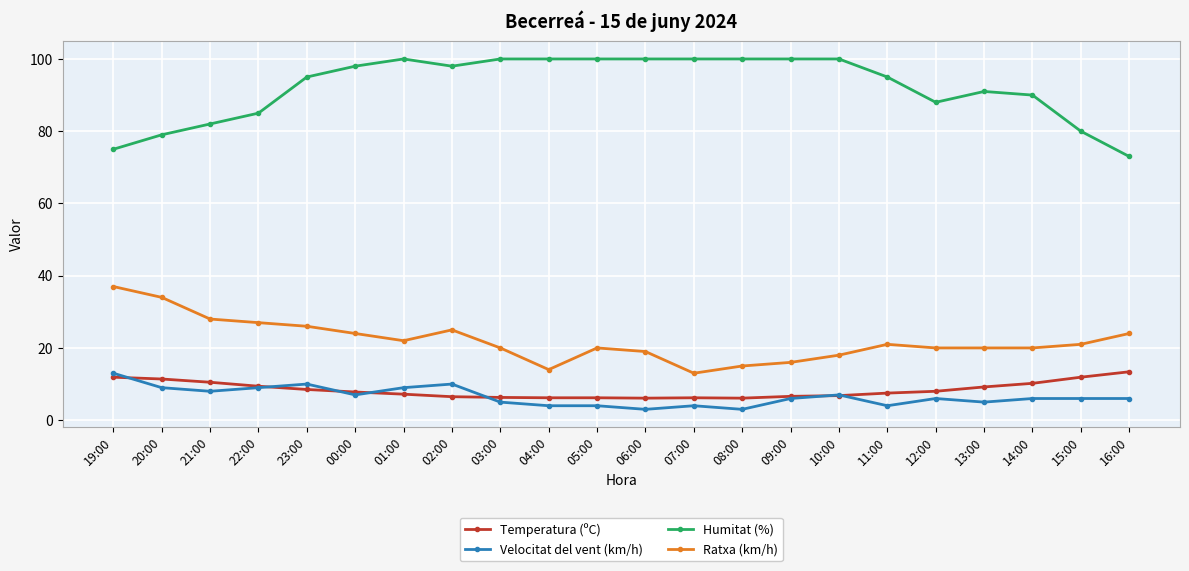

What is the total value across all series at 19:00?

136.9